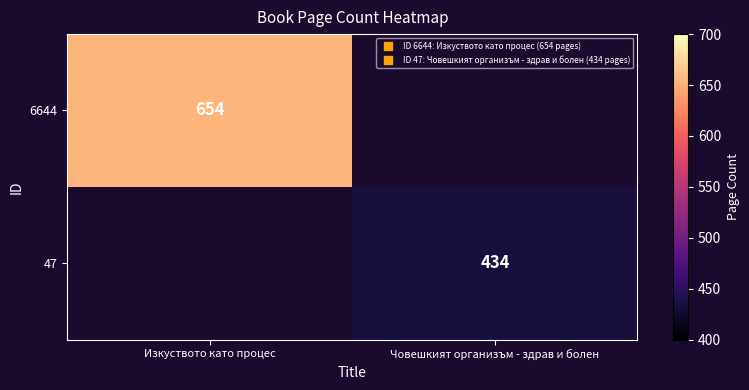

What is the greatest value displayed?

654.0